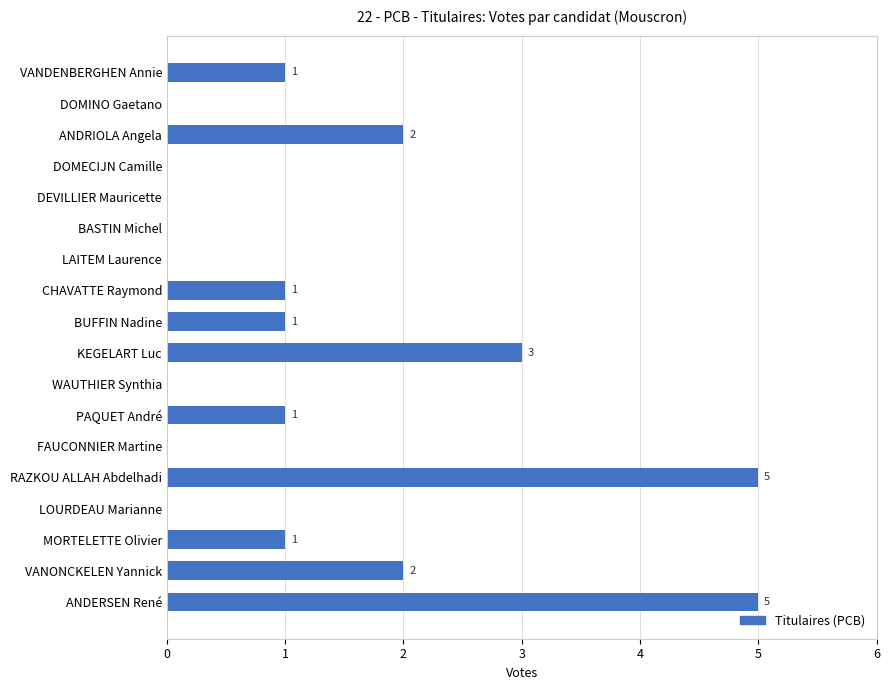

Is it true that the value at VANDENBERGHEN Annie is 1?

True